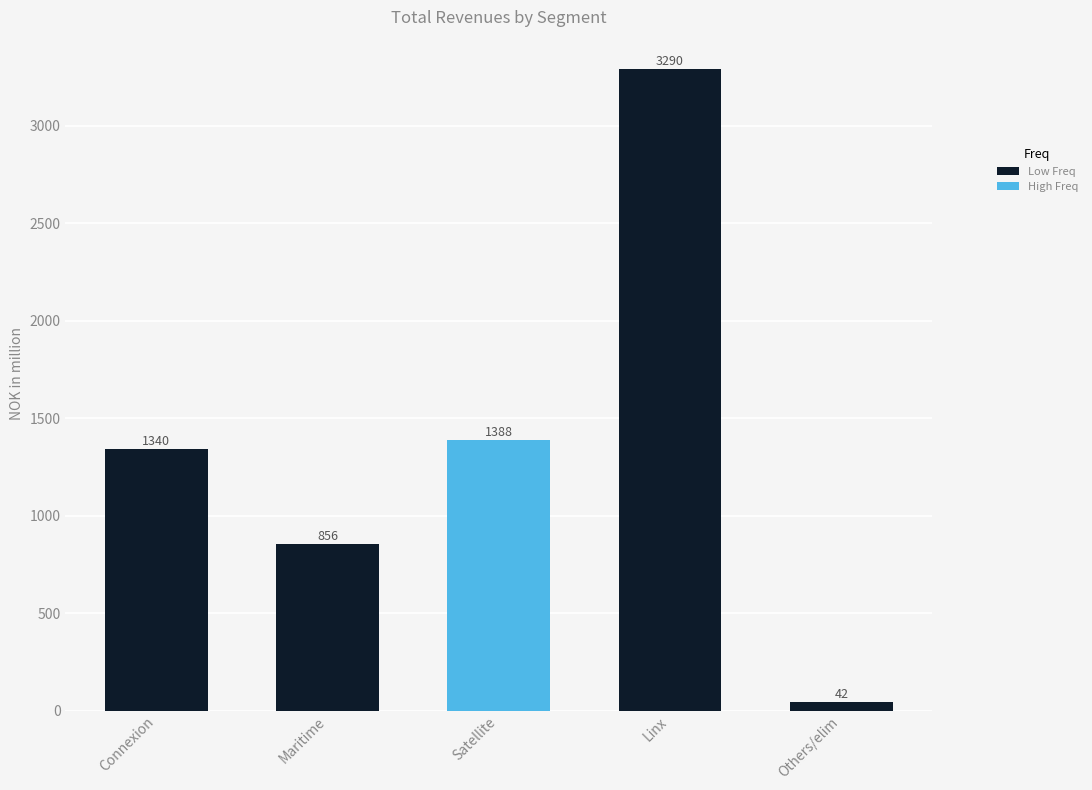

Are the bars horizontal?

No